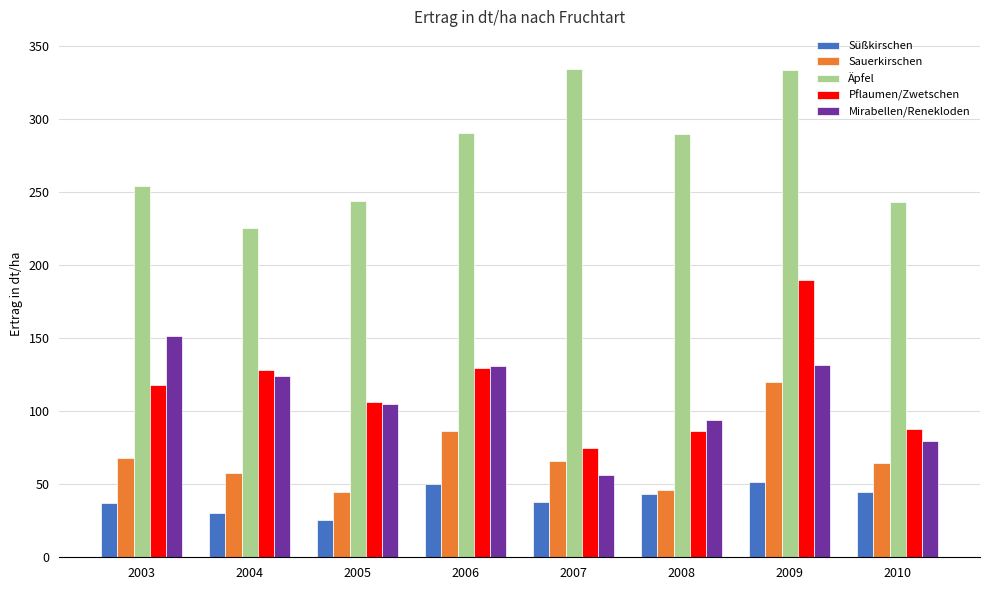

Is it true that Äpfel equals 254.1 at 2003?

True